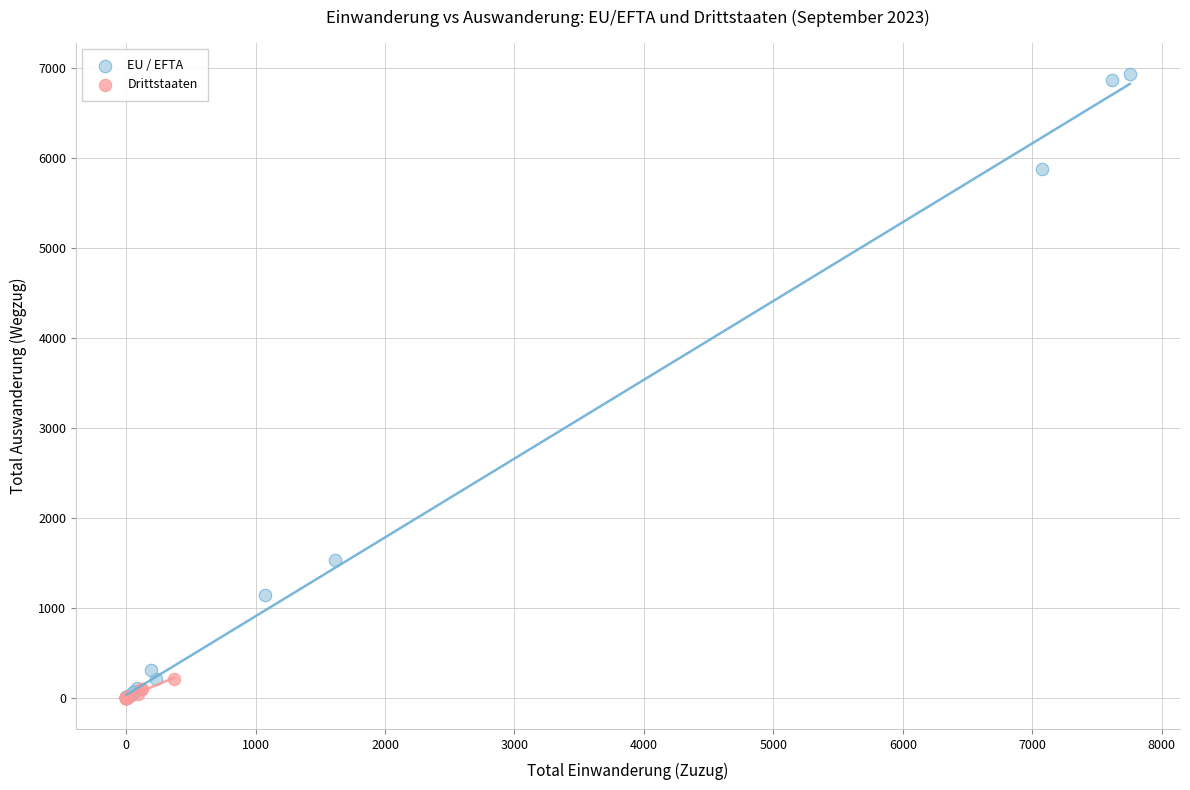

Which series reaches the maximum Y coordinate?

EU / EFTA